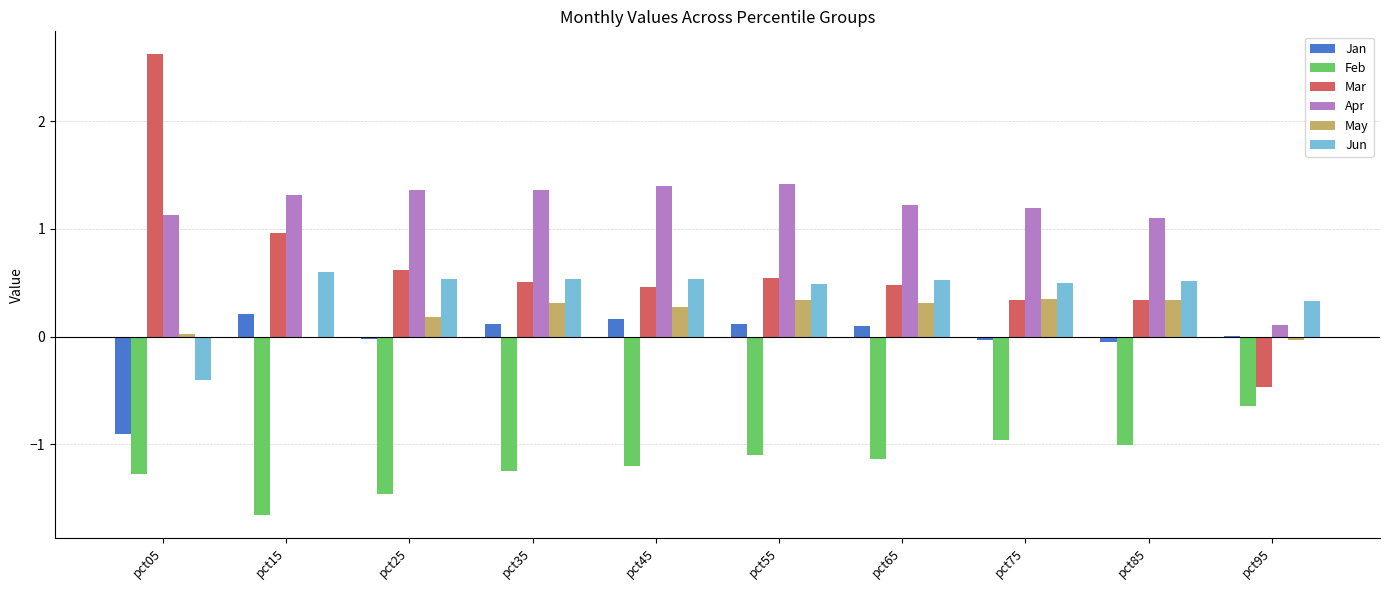

Which series has the largest total across all categories?

Apr